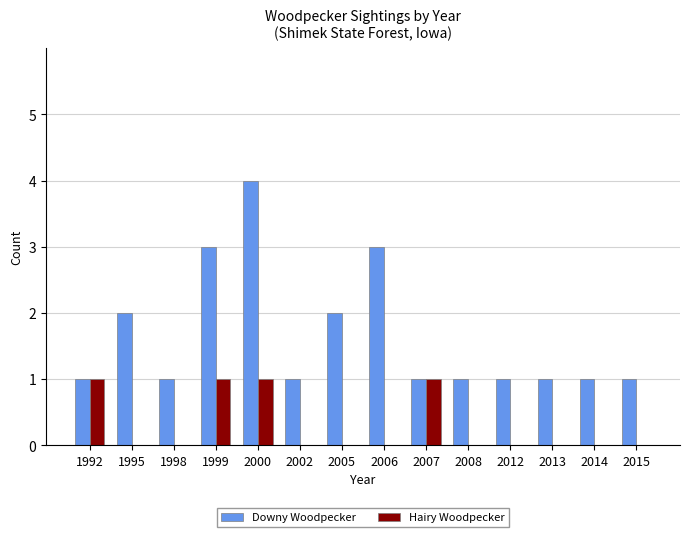

Which series changed the most between 2002 and 2007?

Hairy Woodpecker